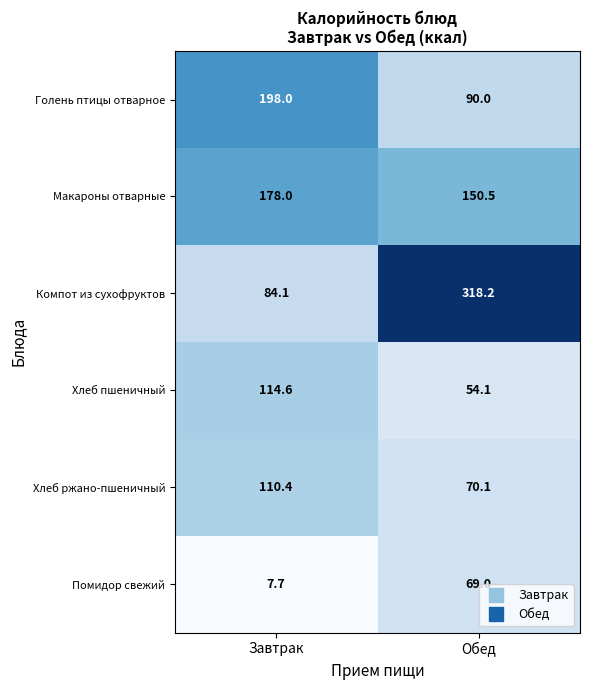

At how many categories does at least one series exceed 148?

2